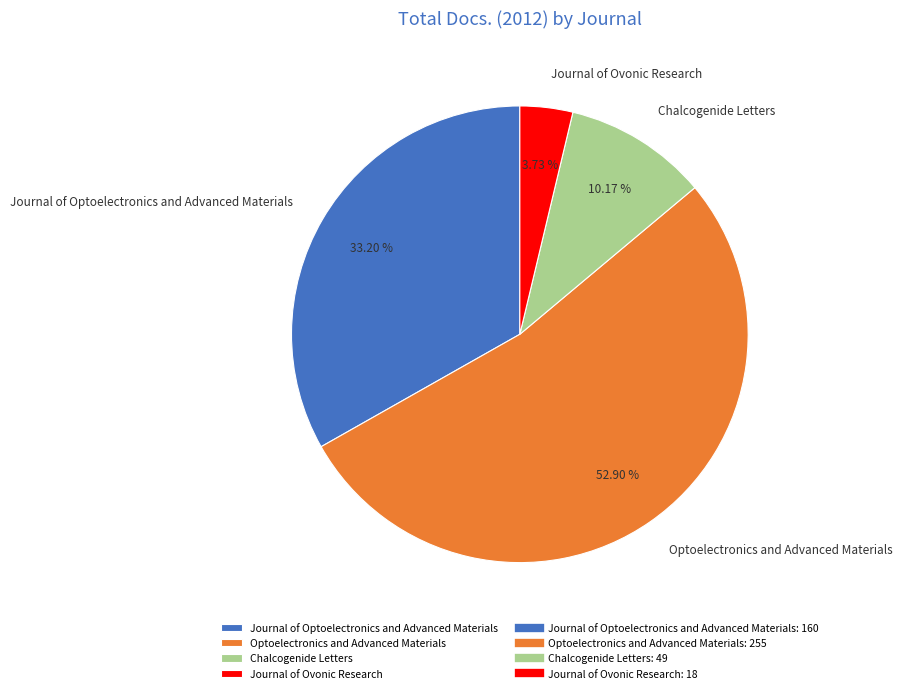

Combined, do Optoelectronics and Advanced Materials and Chalcogenide Letters account for over 50%?

Yes